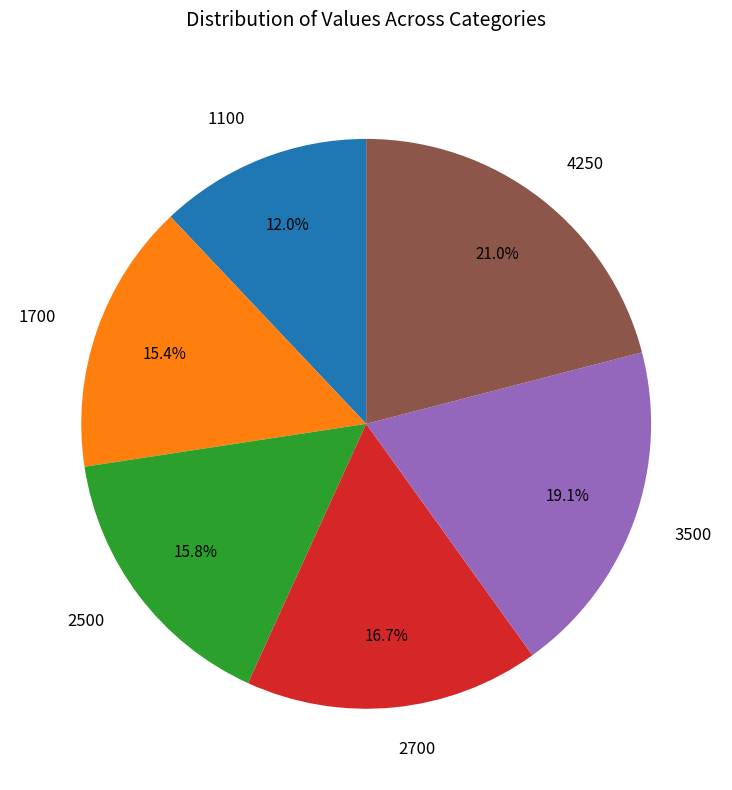

Is there a majority slice in this chart?

No